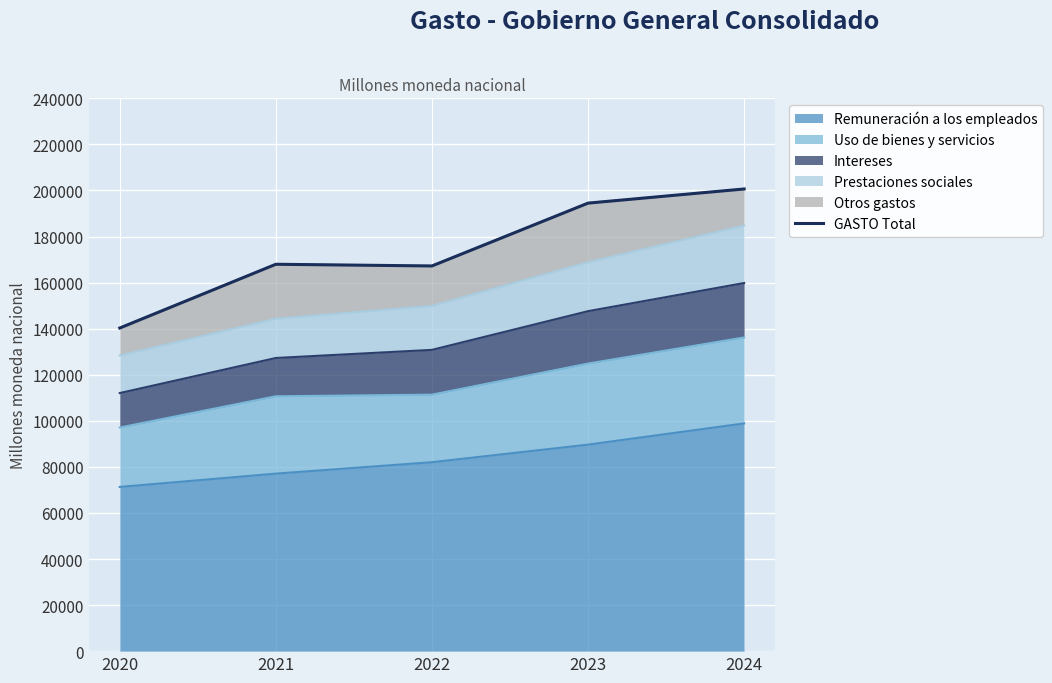

How many data points does each series have?

5